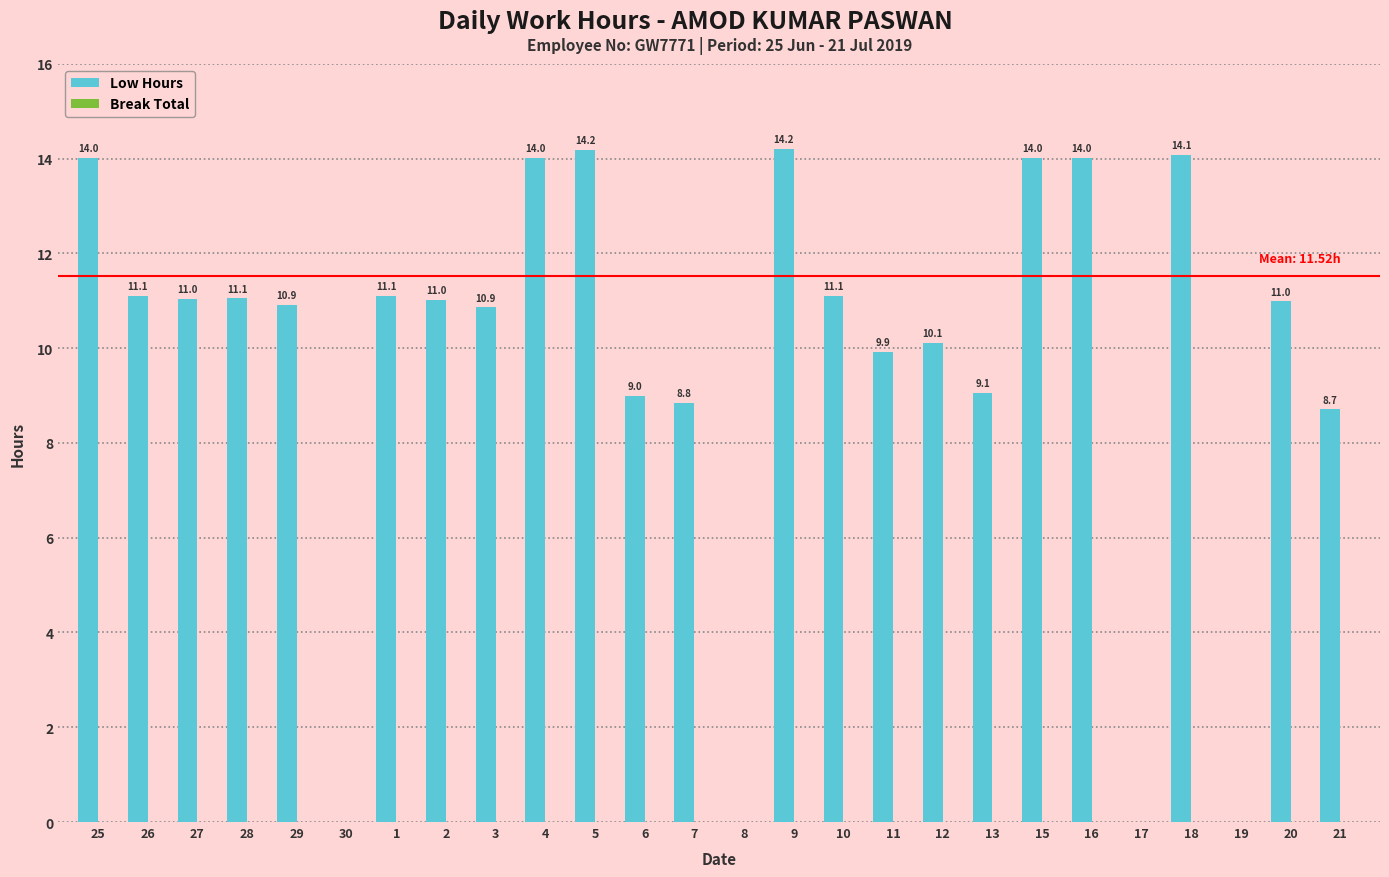

Are the bars horizontal?

No